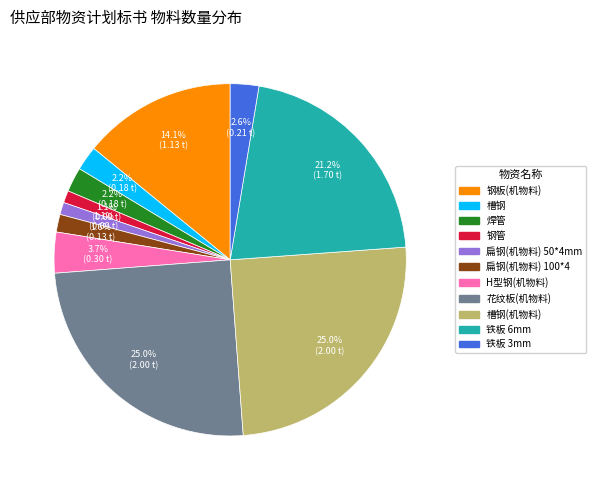

To the nearest percent, what is the difference between the largest and smallest slice percentages?

24%